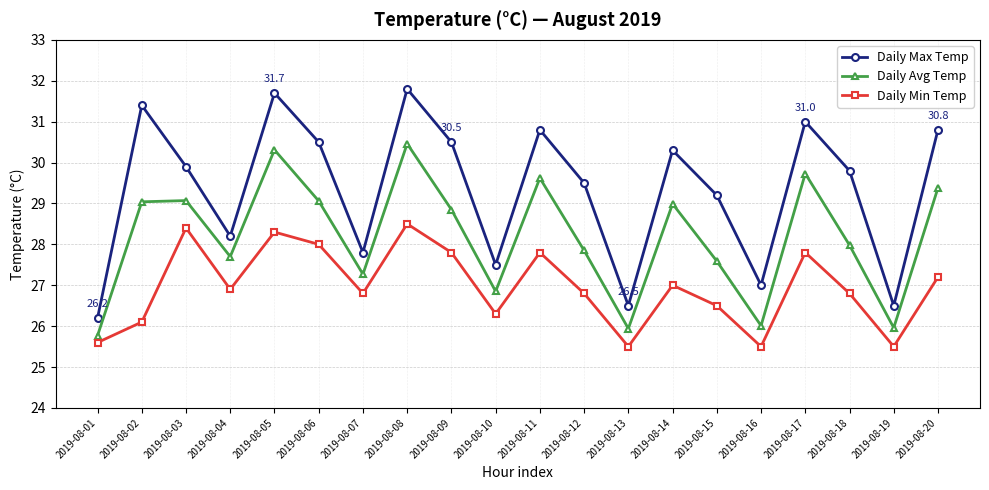

At how many categories does at least one series exceed 29?

13